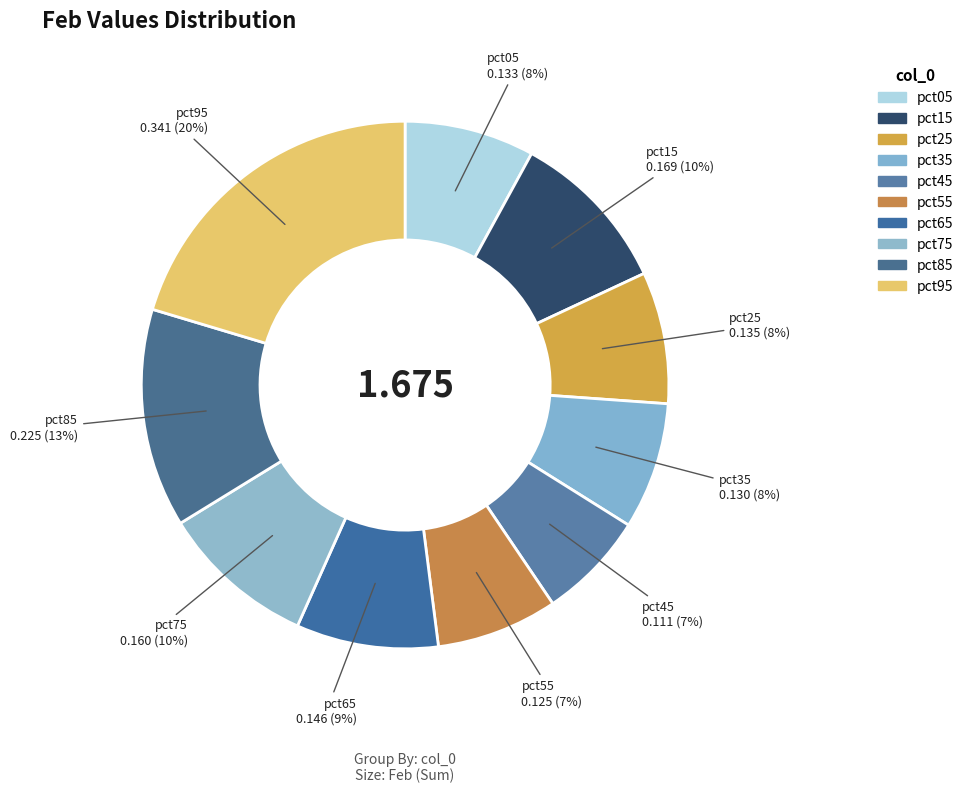

Is the sum of pct75 and pct25 greater than half?

No